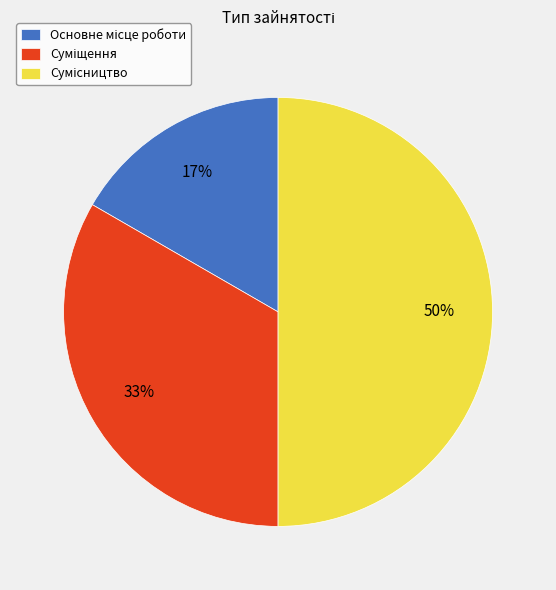

To the nearest percent, what is the difference between the largest and smallest slice percentages?

33%